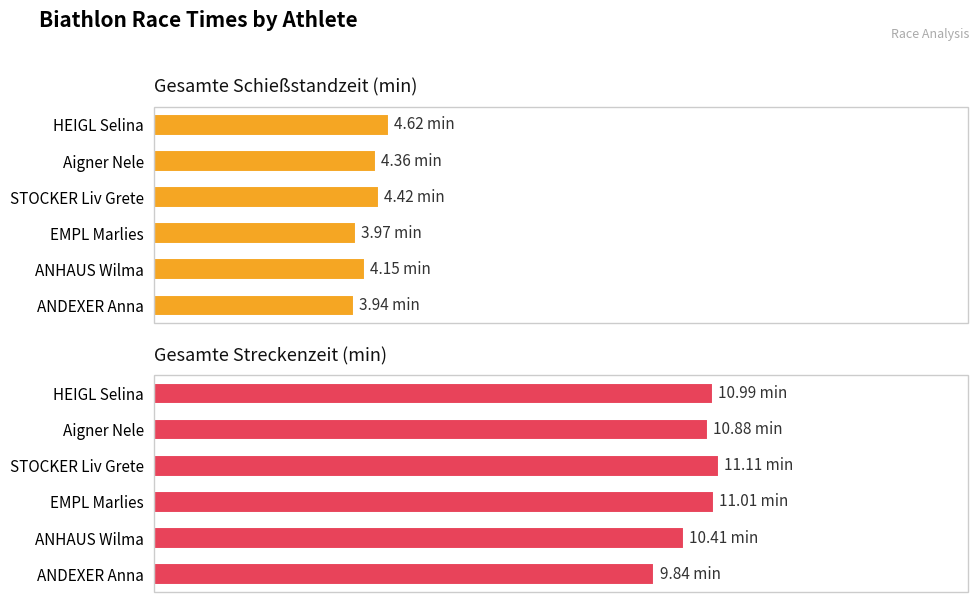

At which category does the chart reach its peak across all series?

STOCKER Liv Grete